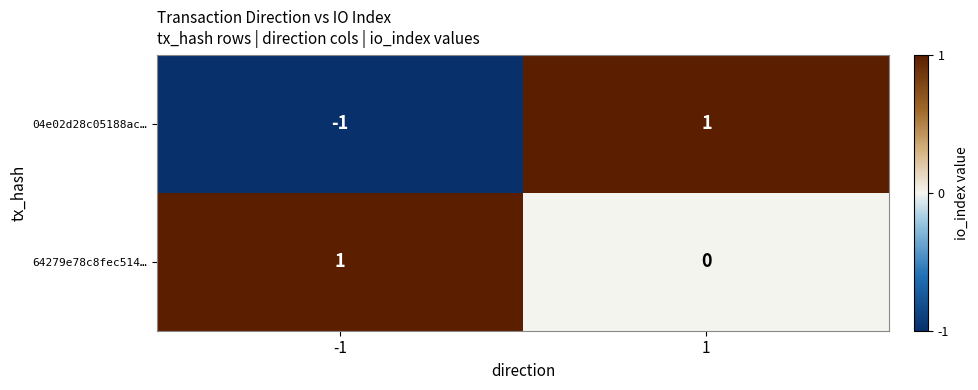

Rank the series by their average value, from highest to lowest.

64279e78c8fec514…, 04e02d28c05188ac…